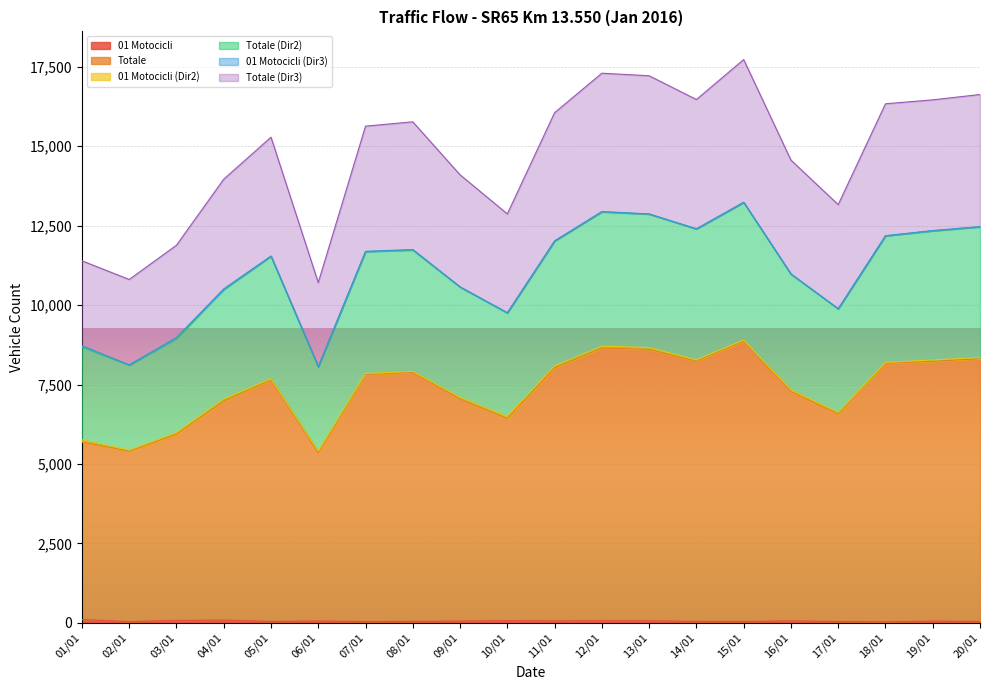

How many interior local valleys does the Totale series have?

5